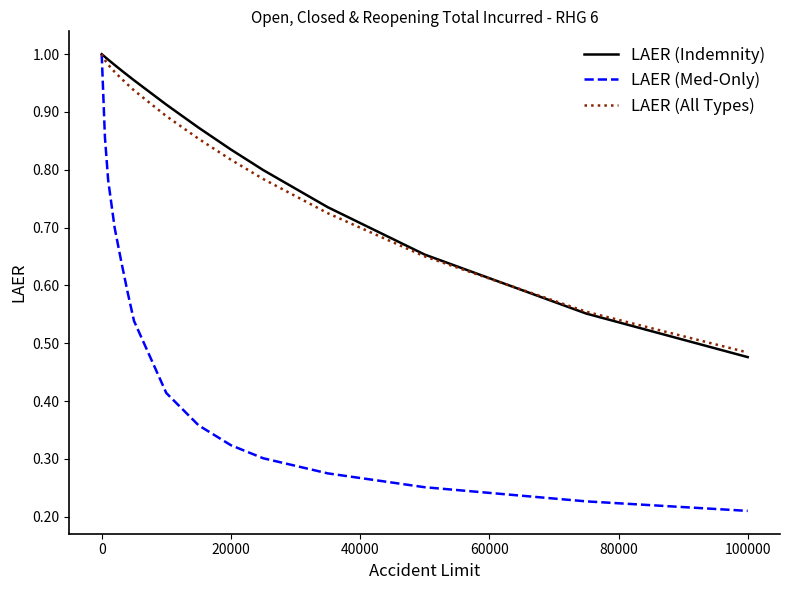

How many lines are shown in the chart?

3